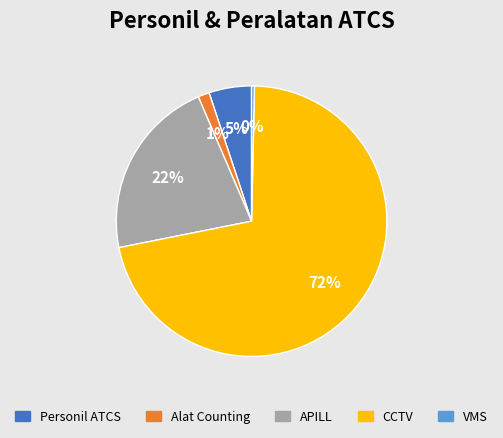

Which has a higher value, Personil ATCS or VMS?

Personil ATCS